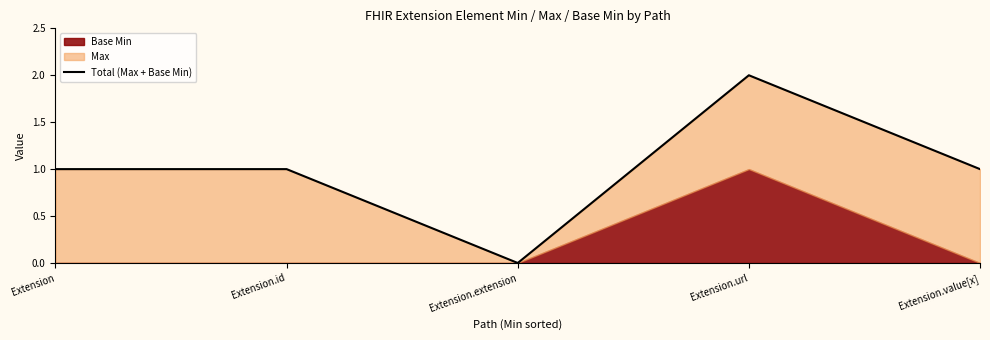

What is the greatest value displayed?

2